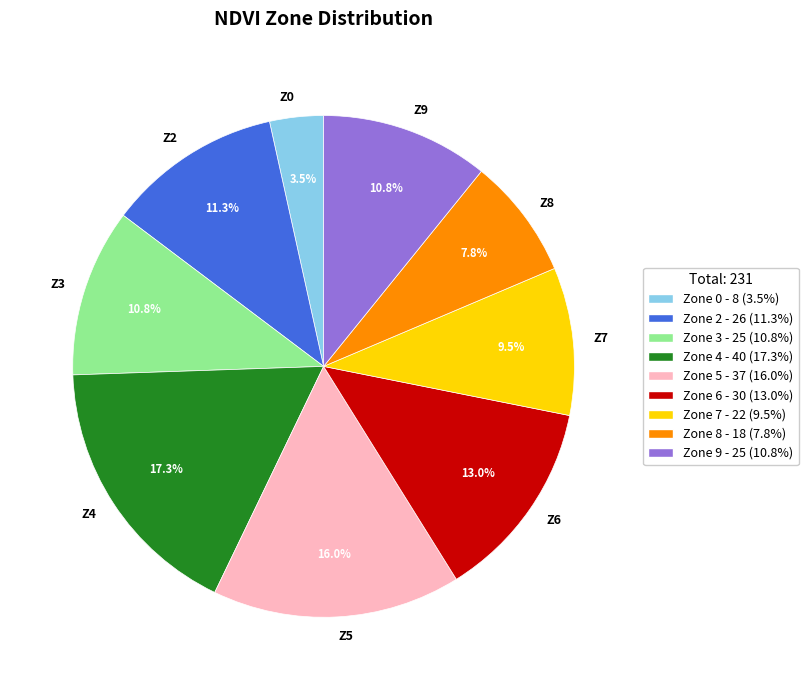

Is there any slice that represents more than half of the pie?

No